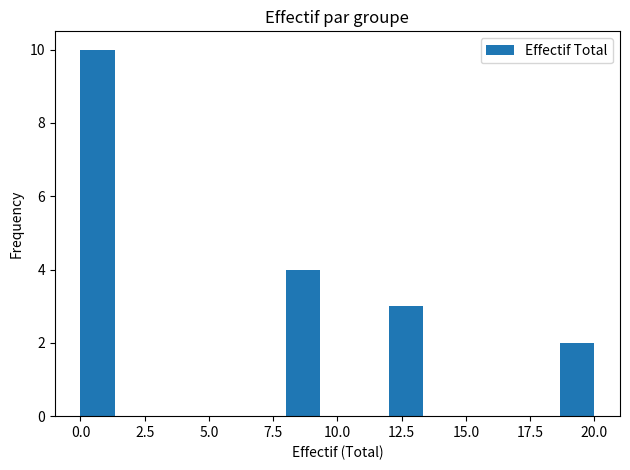

Around what value on the x-axis is the tallest bar? Give the approximate position of its centre, as read against the axis.

0.5